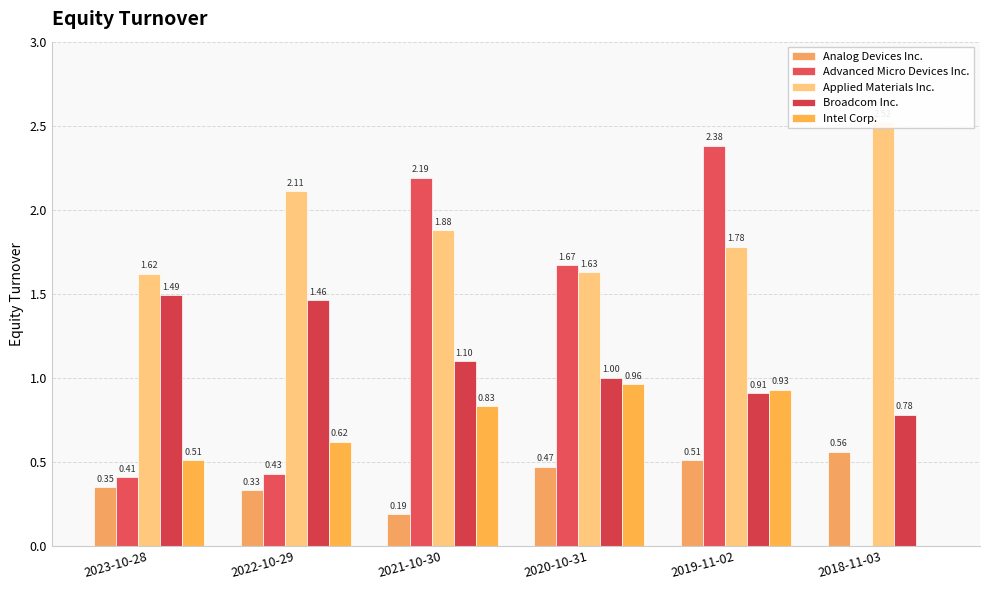

What is the difference between the highest and lowest values at 2022-10-29?

1.8